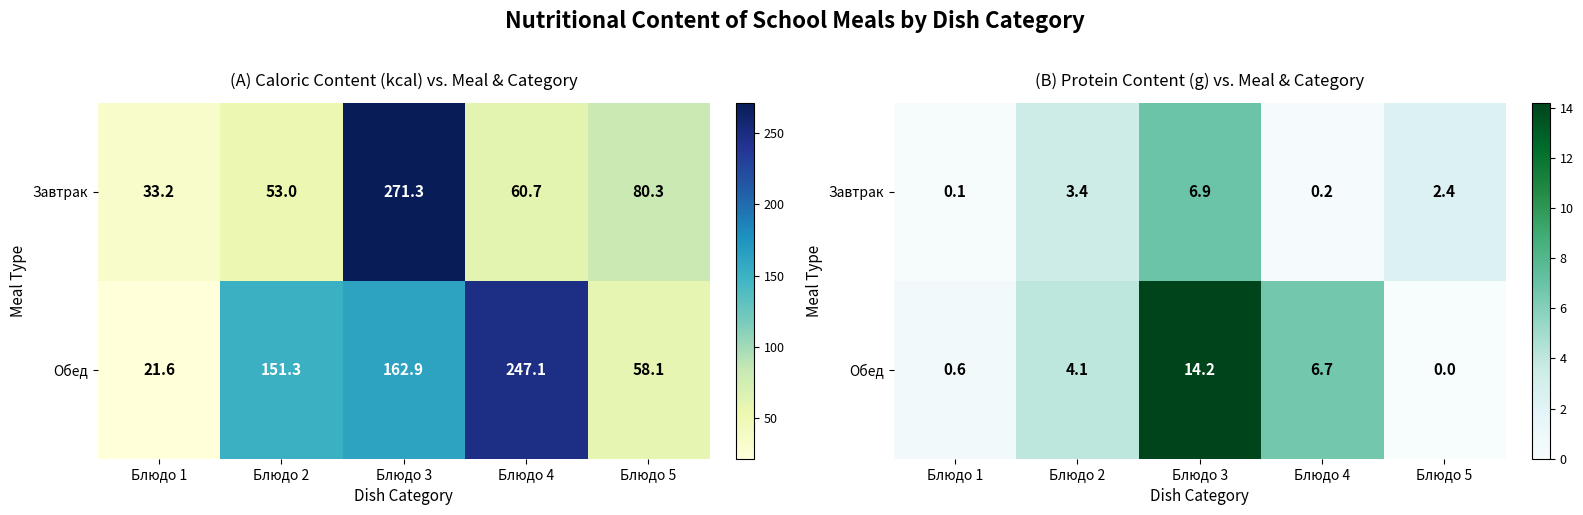

Rank the series by their average value, from lowest to highest.

Завтрак, Обед